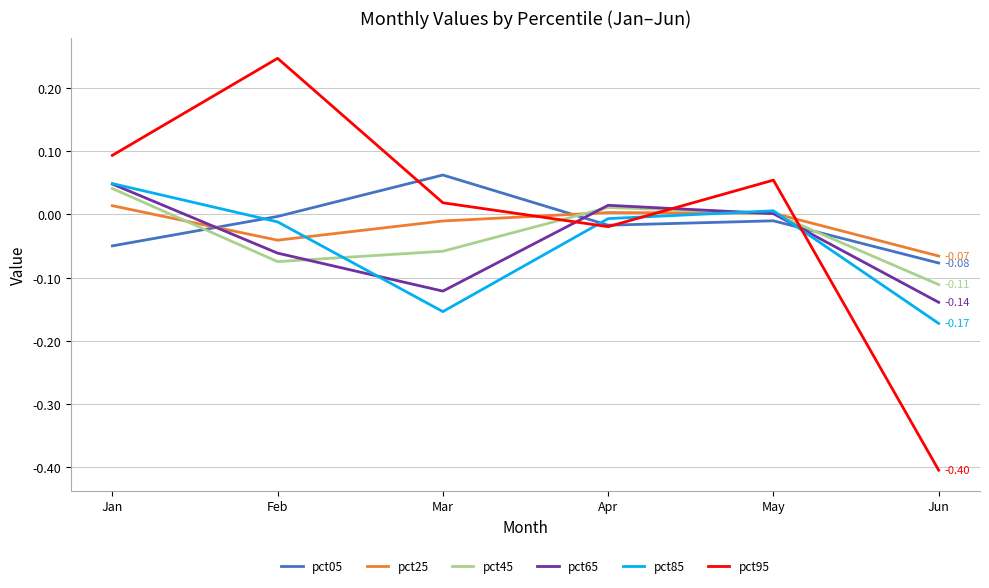

How many intersections are there between pct05 and pct45?

3